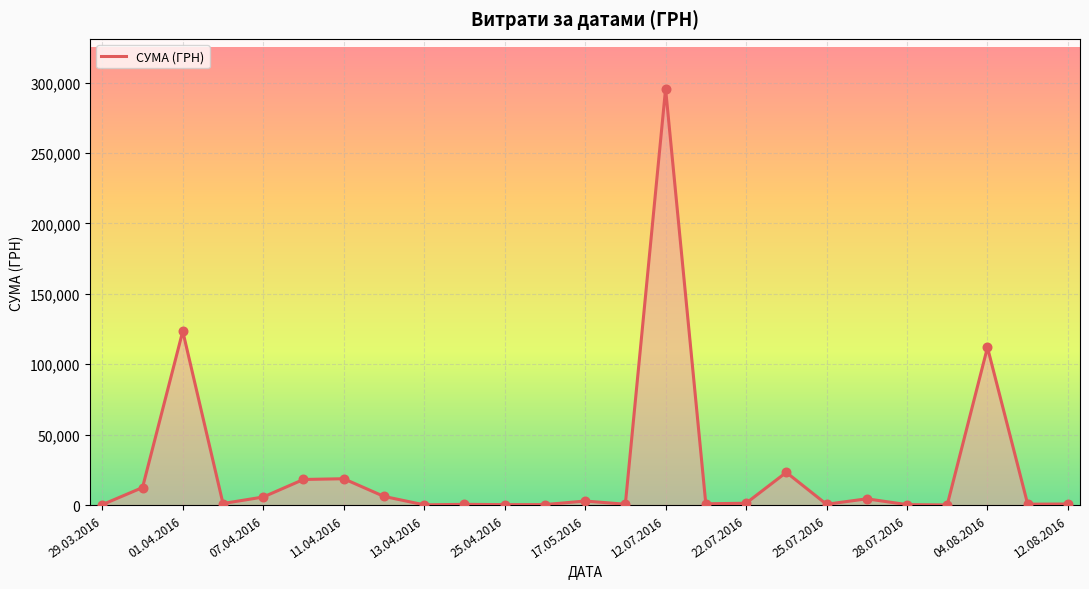

What is the maximum value shown in the chart?

295638.6